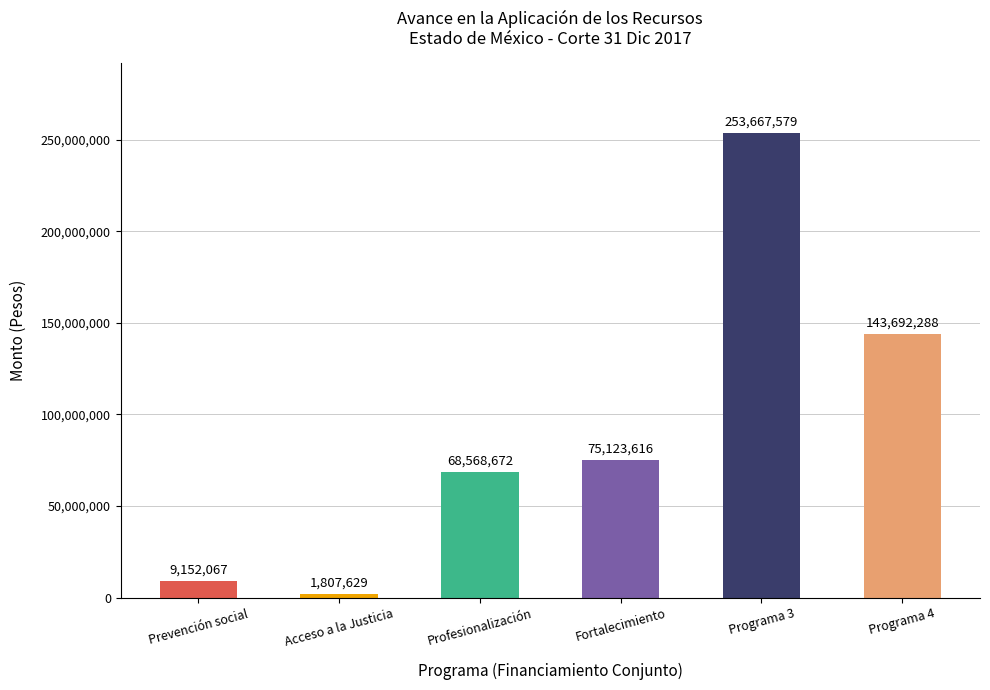

Between Acceso a la Justicia and Prevención social, which is larger?

Prevención social